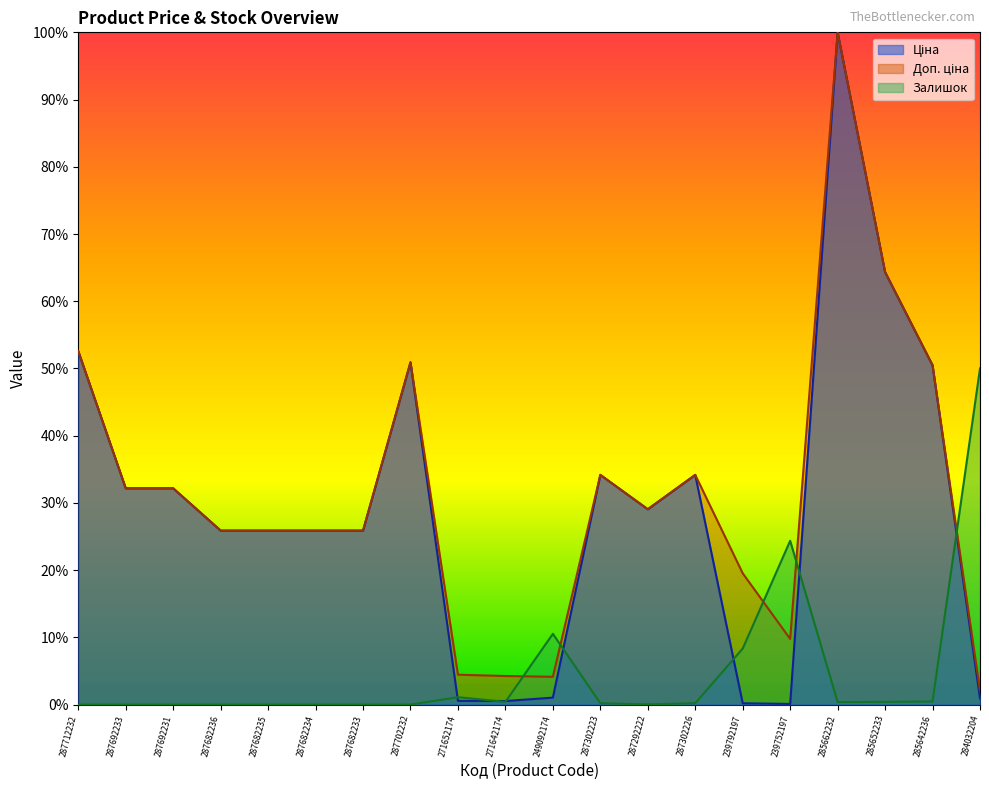

In Залишок, how many points are lower than both neighbors (excluding endpoints)?

3